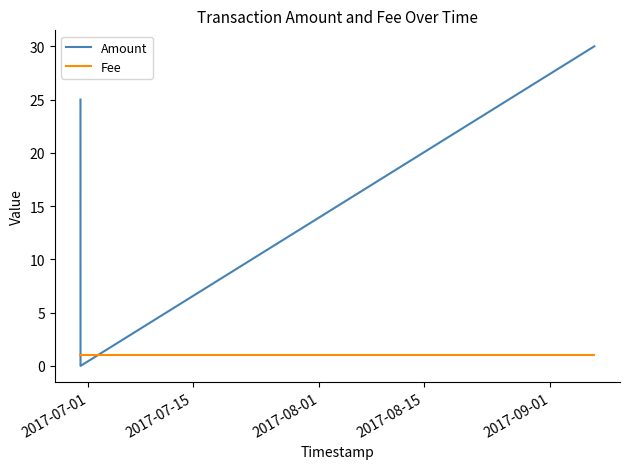

List the series in order of their peak value, highest first.

Amount, Fee